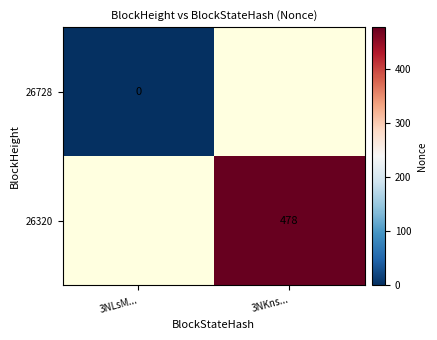

True or false: 26320 has a value of 793 at 3NKns....

False